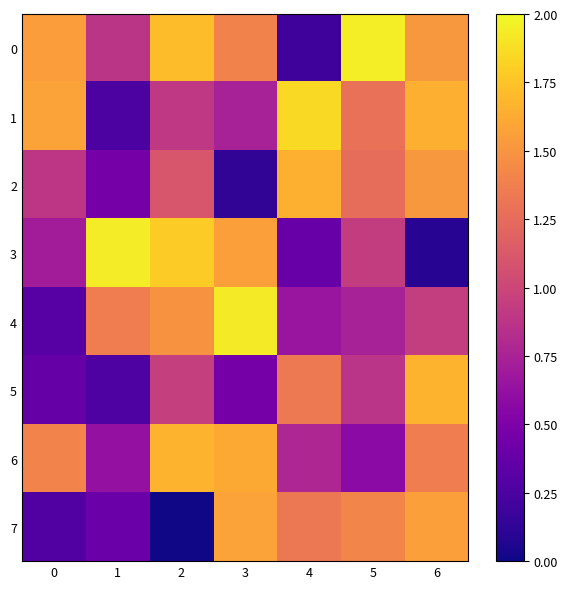

Between 2 and 6, which series saw the biggest shift?

3